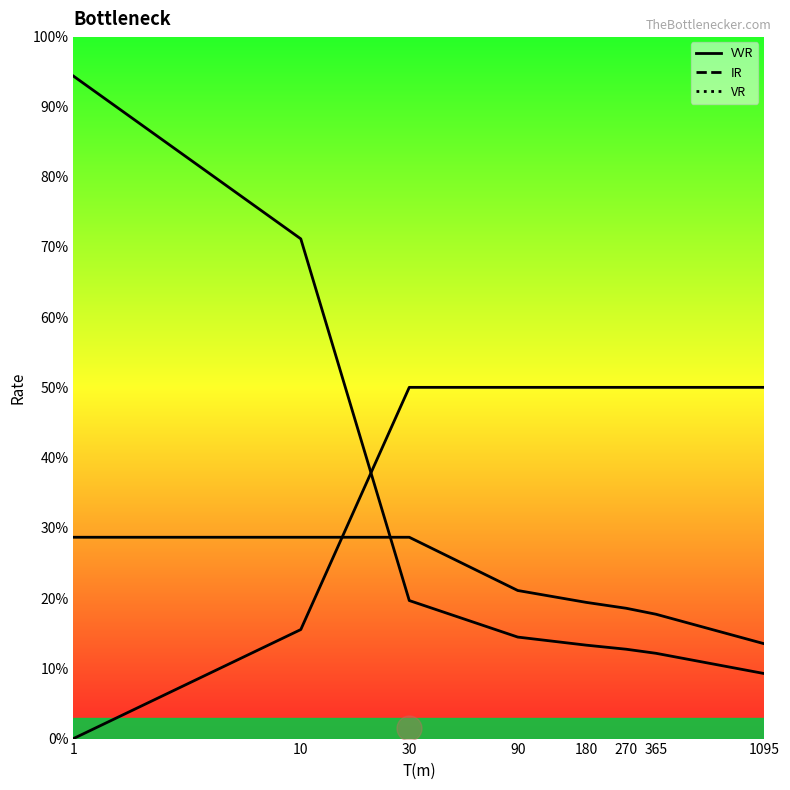

At which category does the chart reach its peak across all series?

1